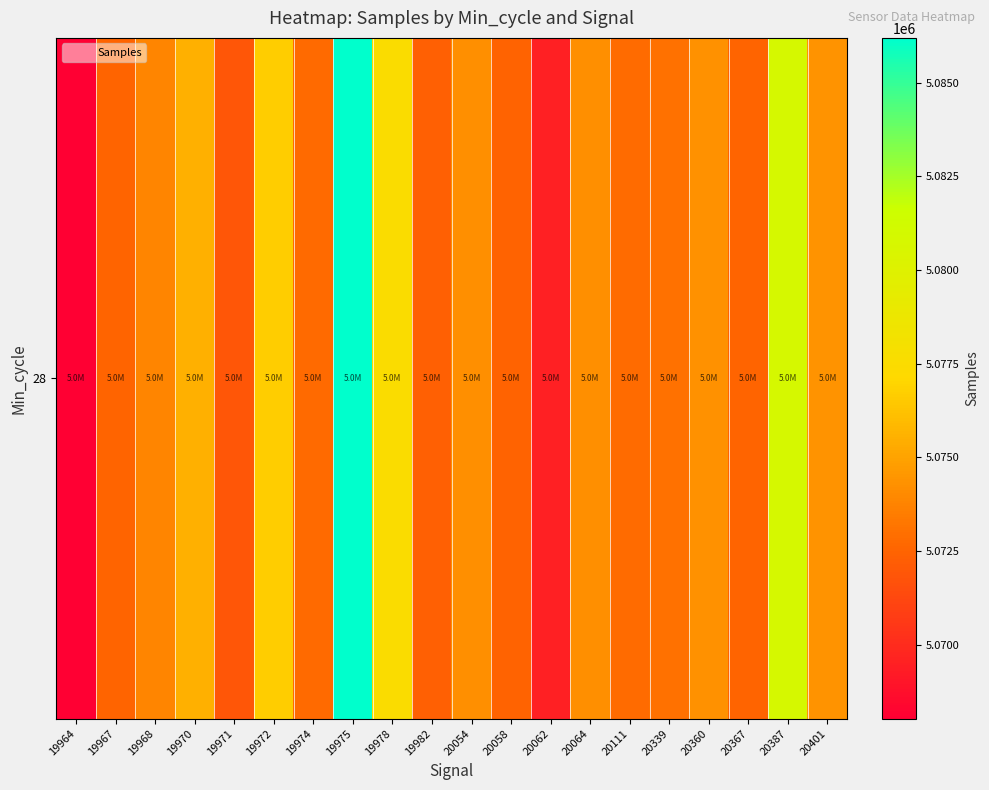

Is it true that the value at 20360 is 2541728?

False